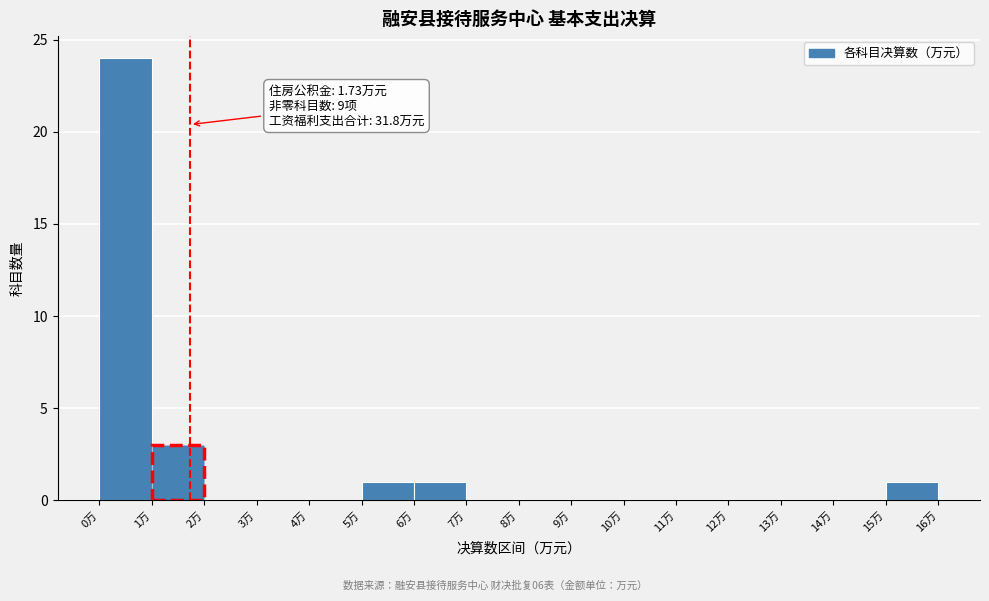

Which range on the x-axis has the tallest bar?

0 to 1